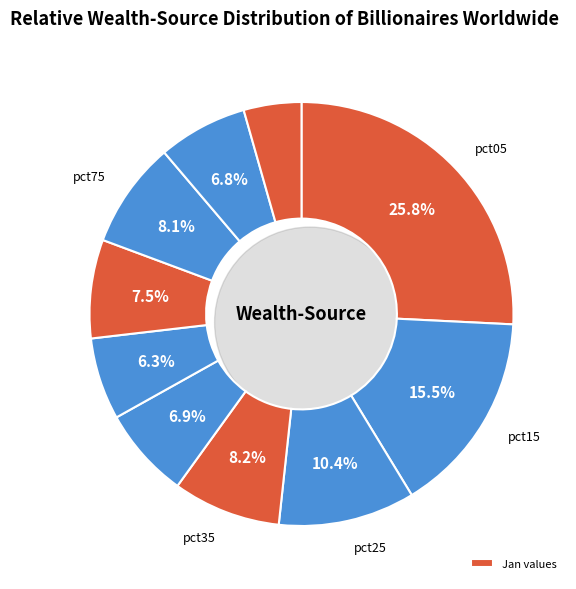

Which slice is the largest?

pct05